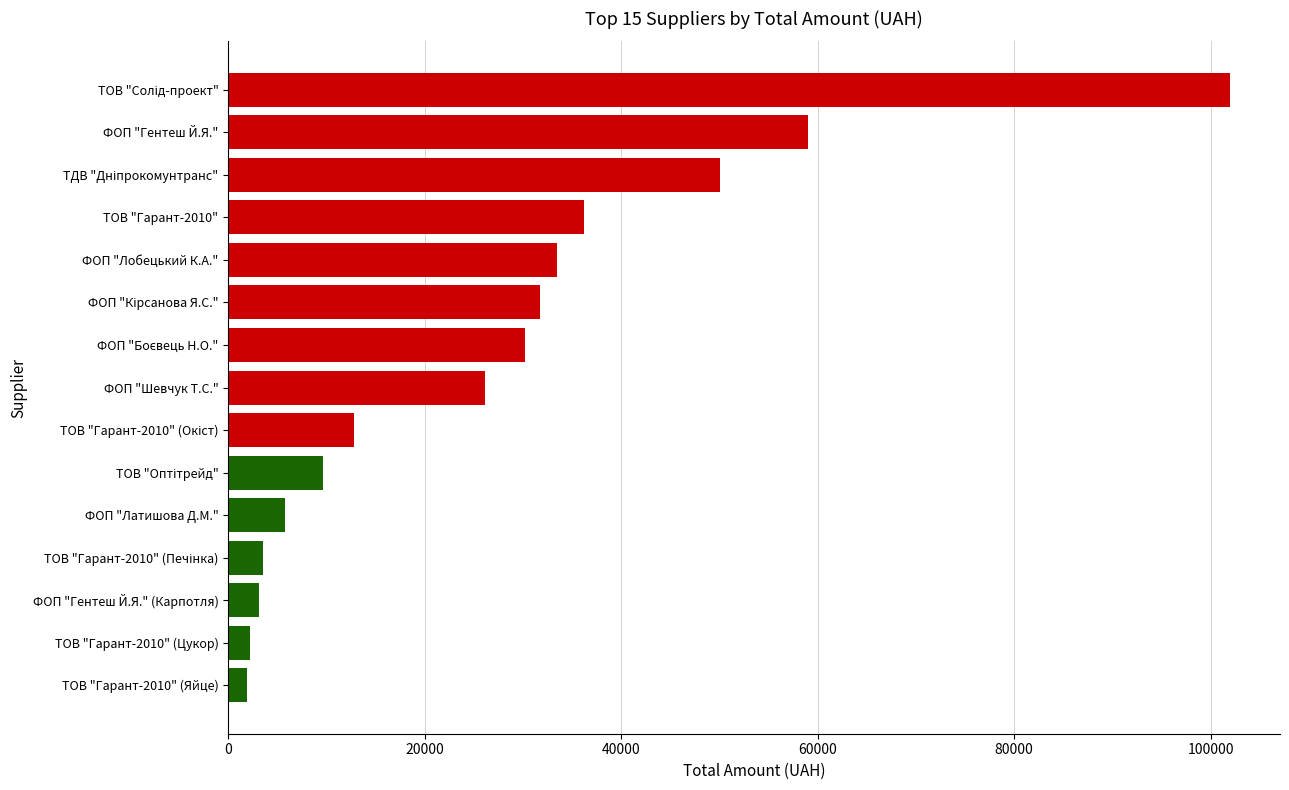

What is the maximum value shown in the chart?

101956.1